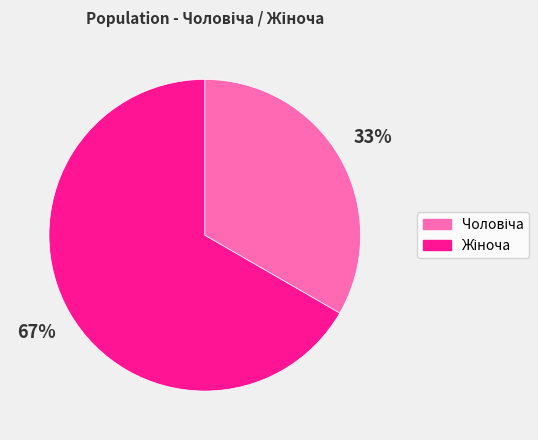

Does any single category account for the majority?

Yes